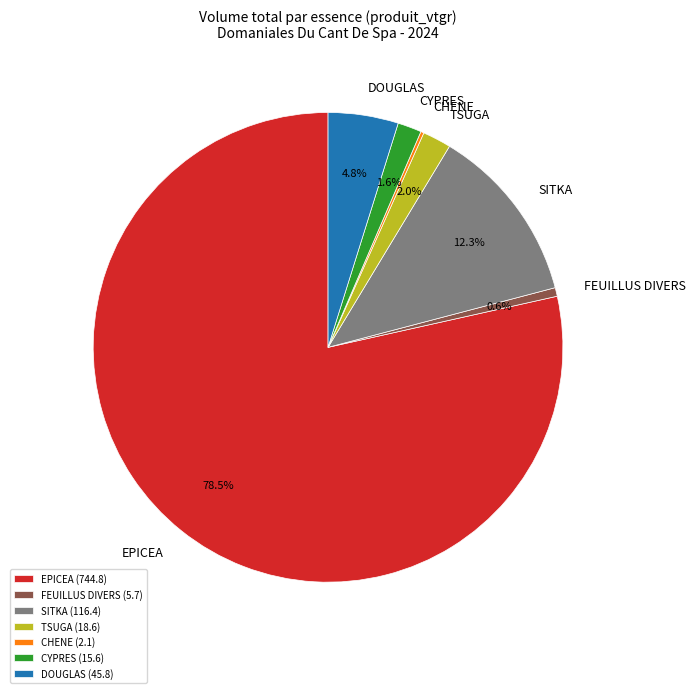

What is the ratio of the value at FEUILLUS DIVERS to the value at TSUGA?

0.3